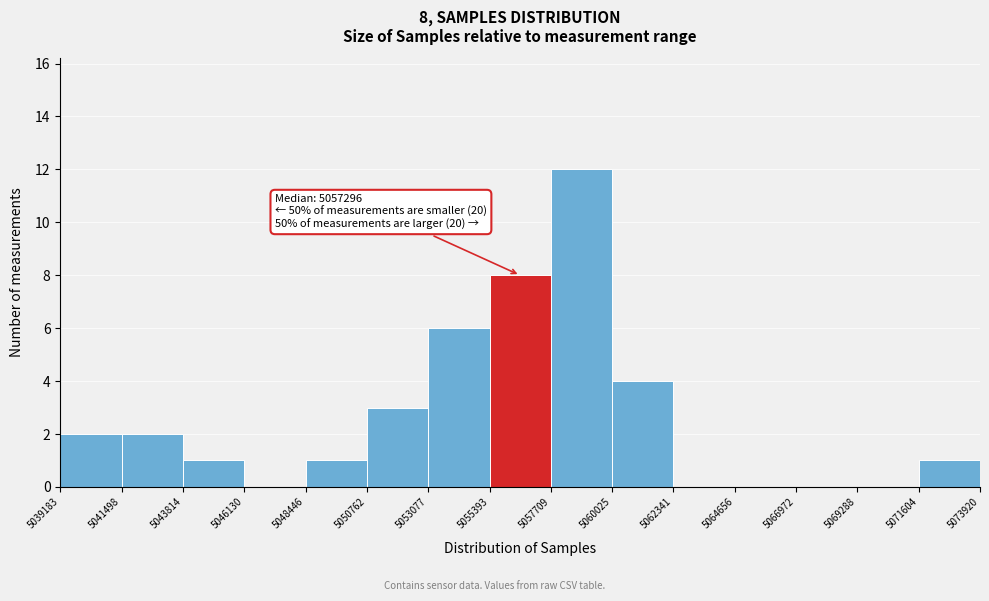

Over which range of the x-axis is the bar tallest?

5057709 to 5060025